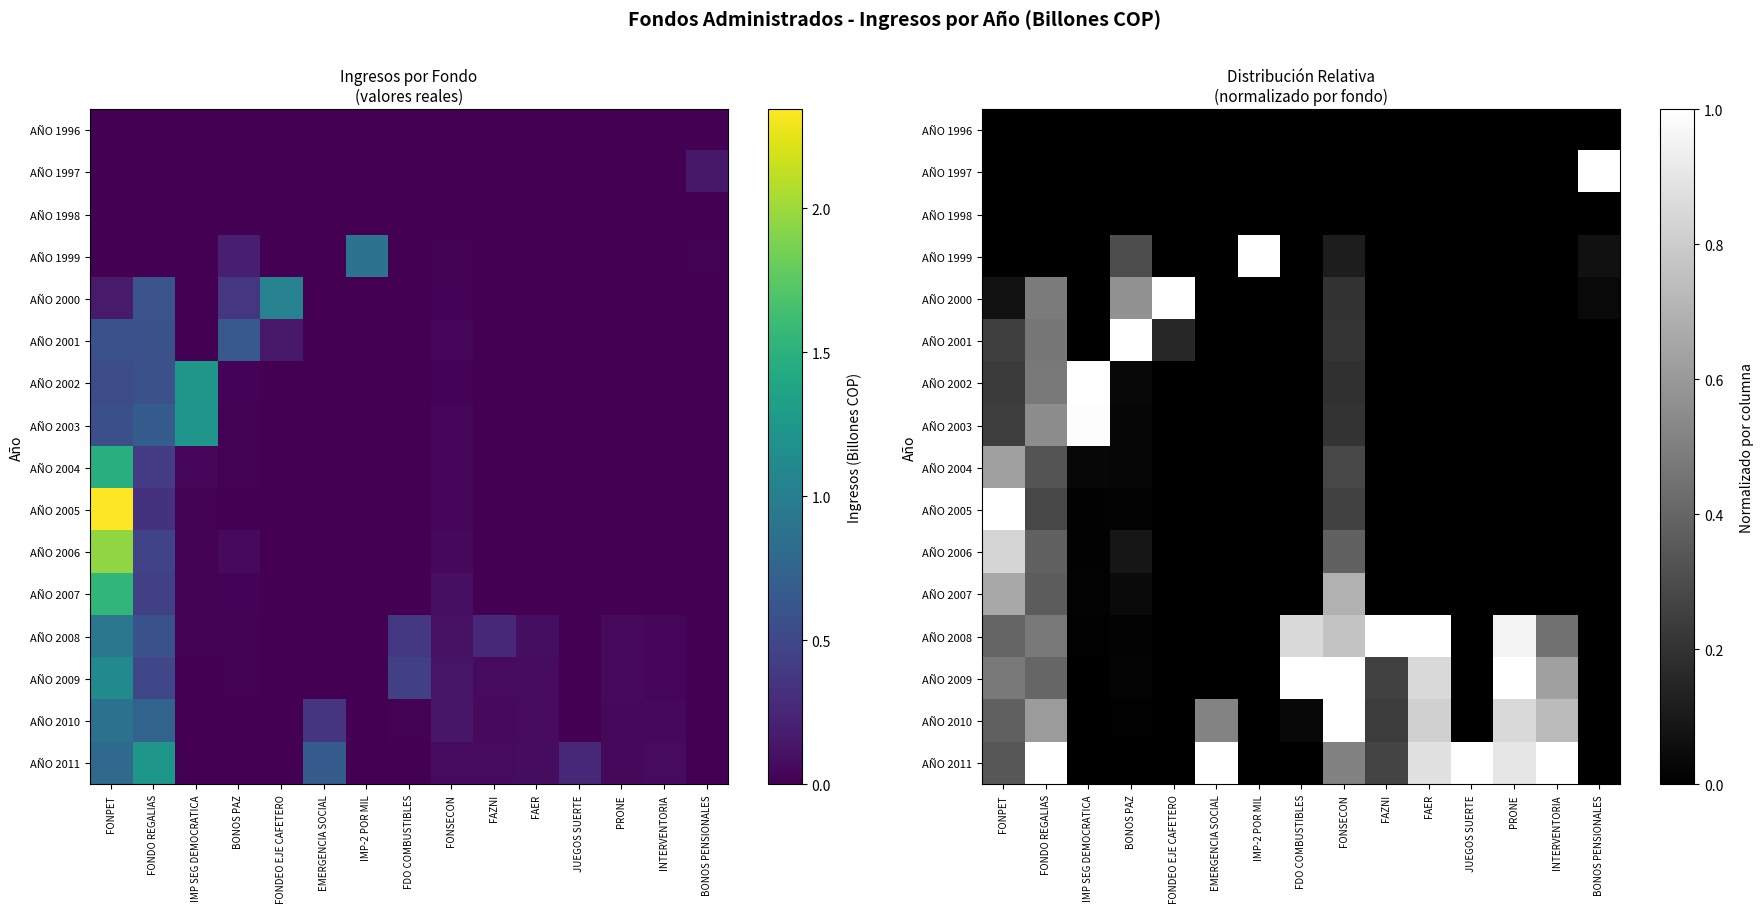

Between INTERVENTORIA and FDO COMBUSTIBLES, which is larger?

INTERVENTORIA